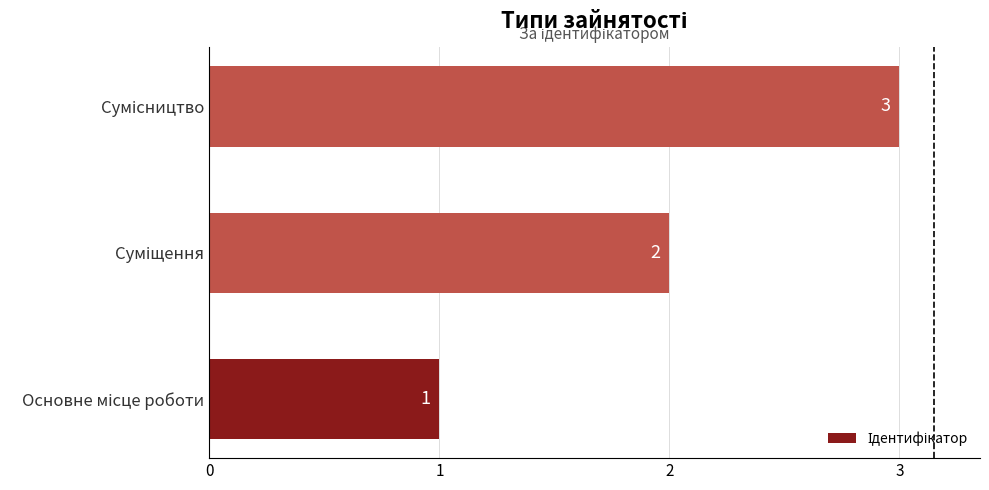

What is the maximum value shown in the chart?

3